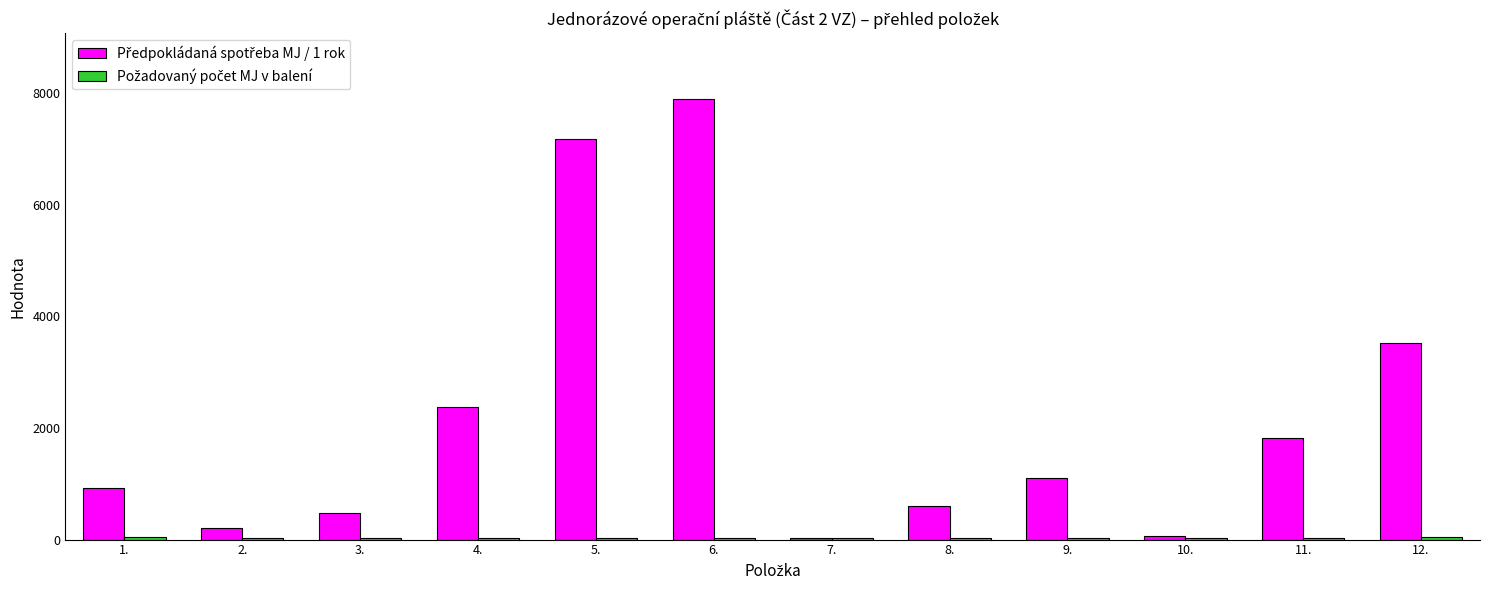

At how many categories does at least one series exceed 747?

7